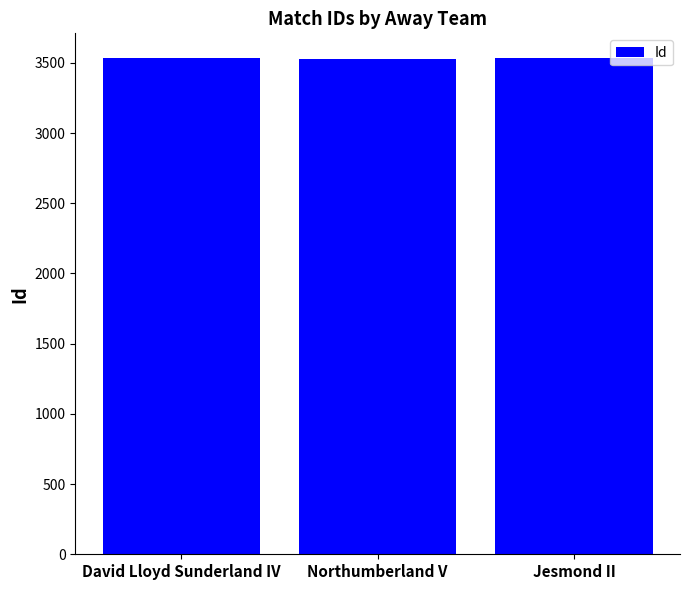

What is the sum of all values?

10592